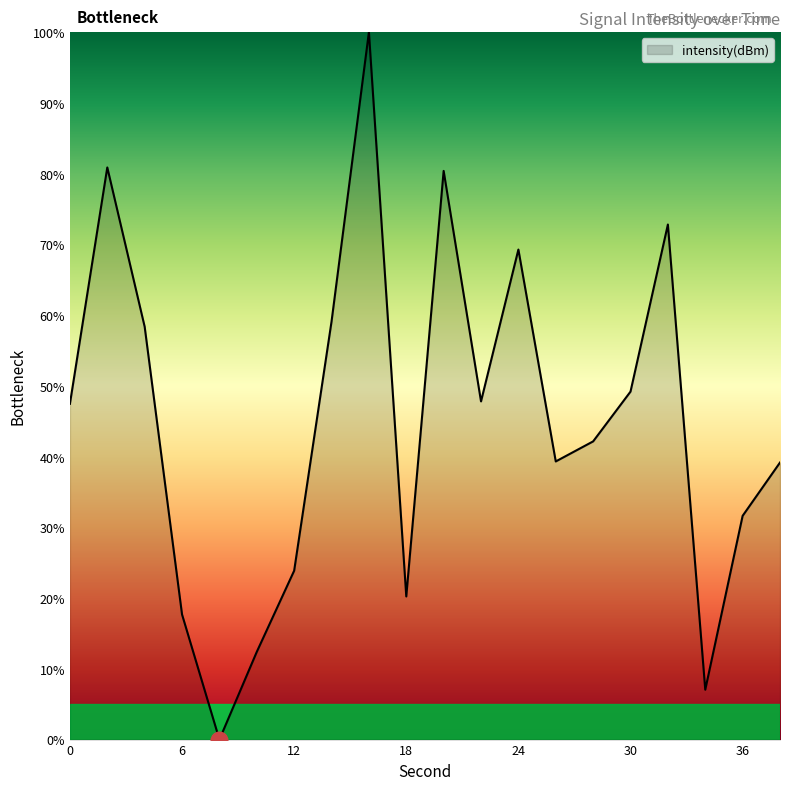

What is the difference between the second highest and minimum values?

80.9